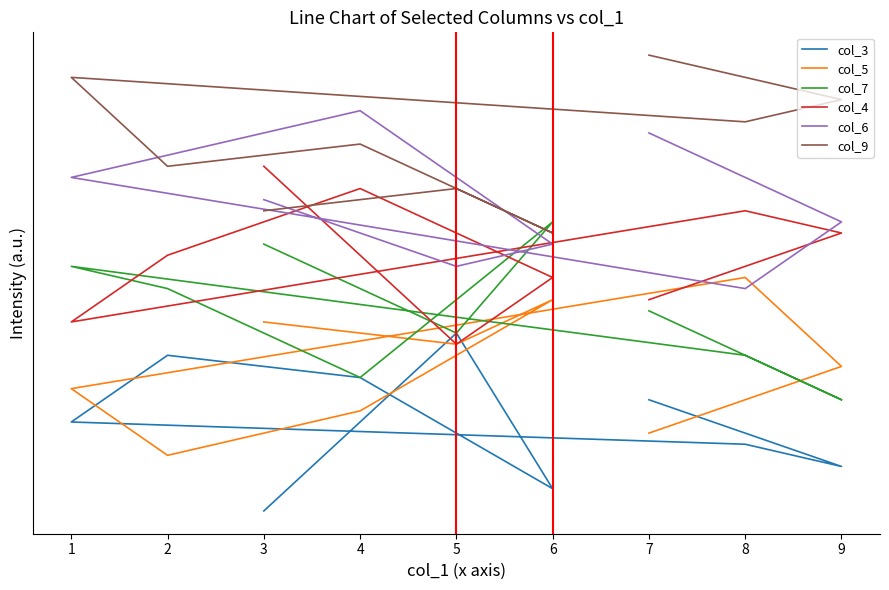

How many categories are shown in the chart?

9